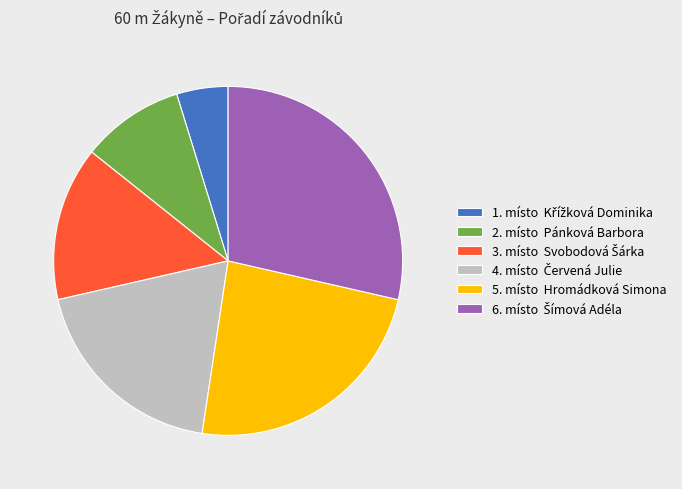

Is it true that 2. místo Pánková Barbora is 10% of the pie?

True